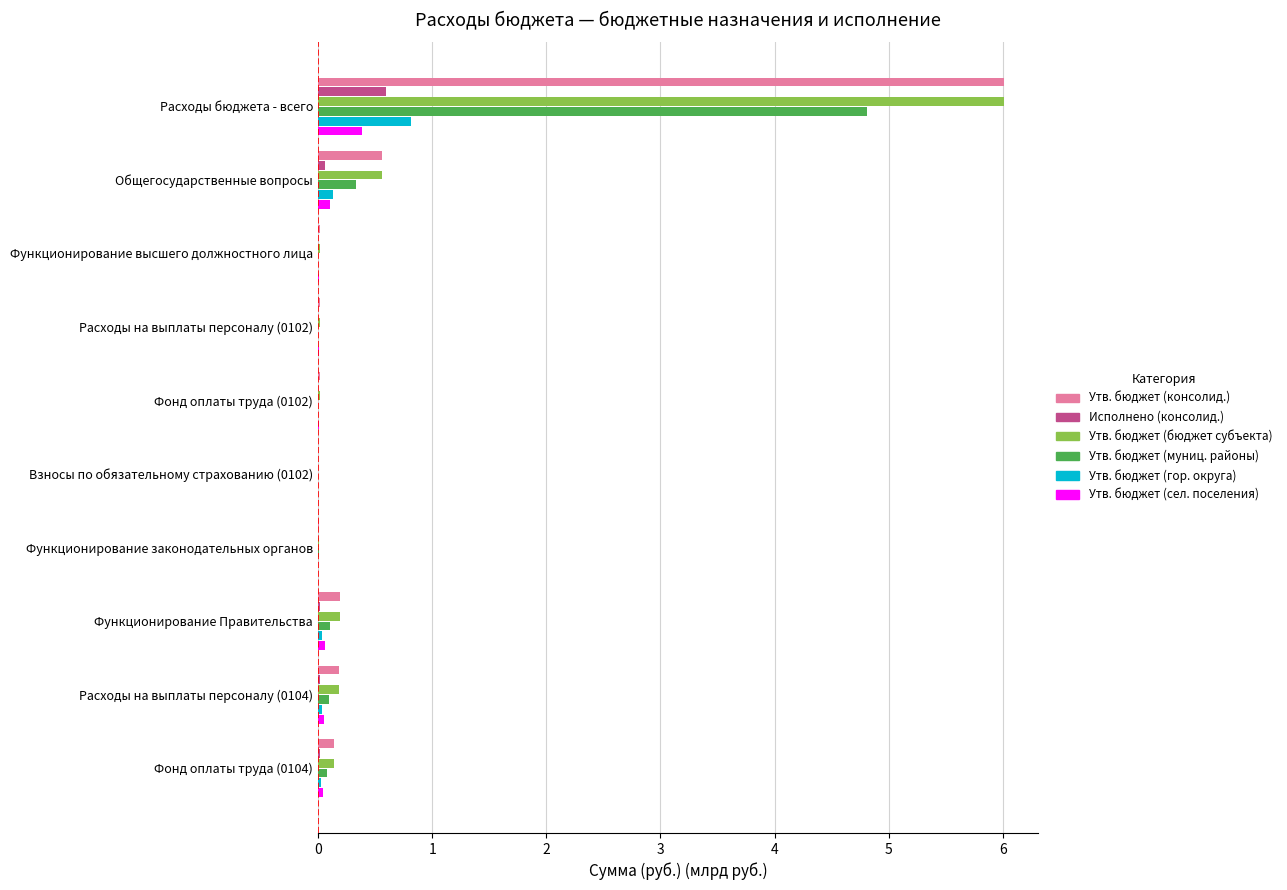

Is it true that Утв. бюджет (бюджет субъекта) equals 3.5 at Расходы бюджета - всего?

False